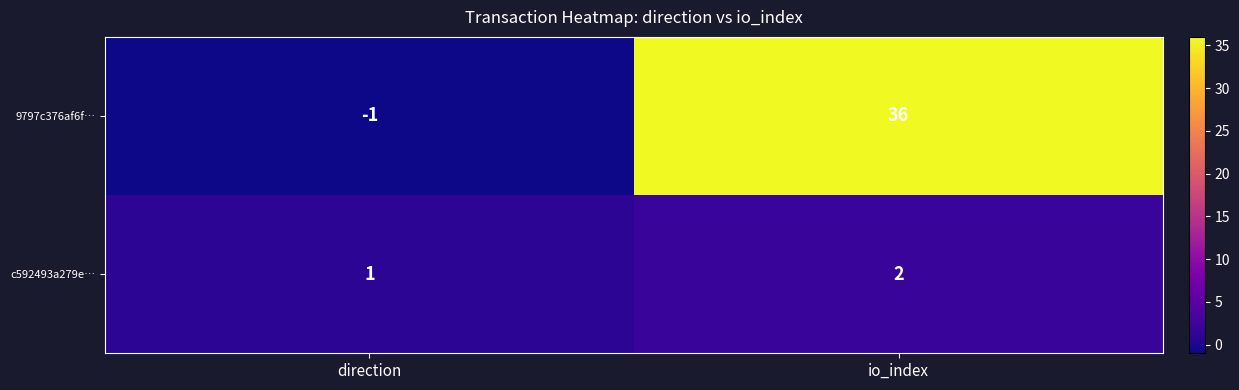

At io_index, list the series in order from largest to smallest.

9797c376af6f…, c592493a279e…